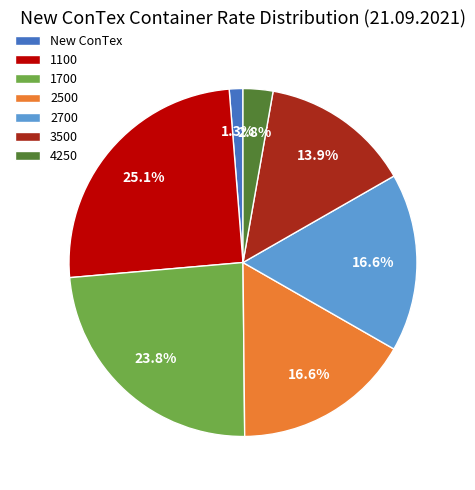

Count the number of slices in the pie.

7